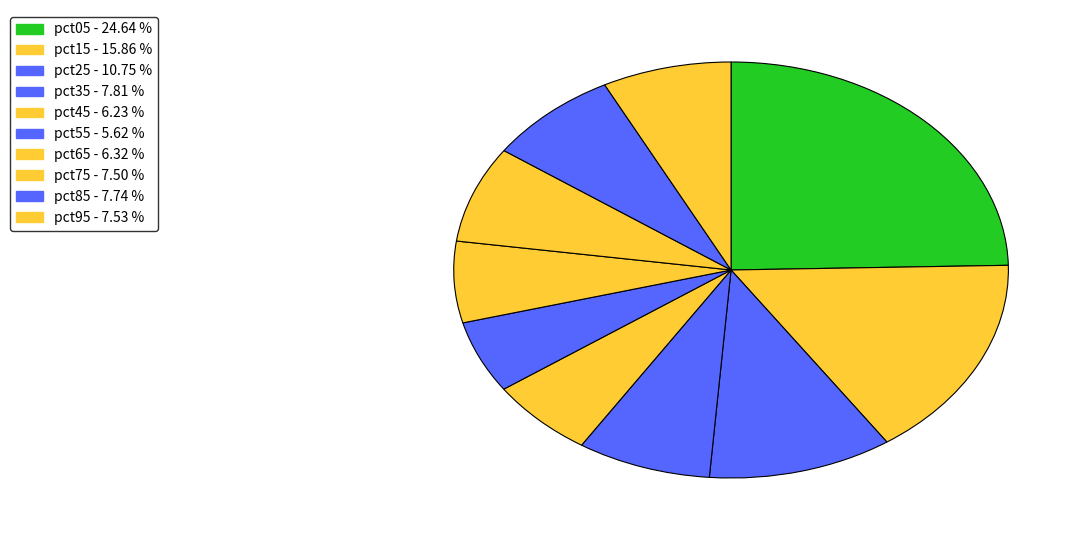

Combined, do pct65 and pct05 account for over 50%?

No